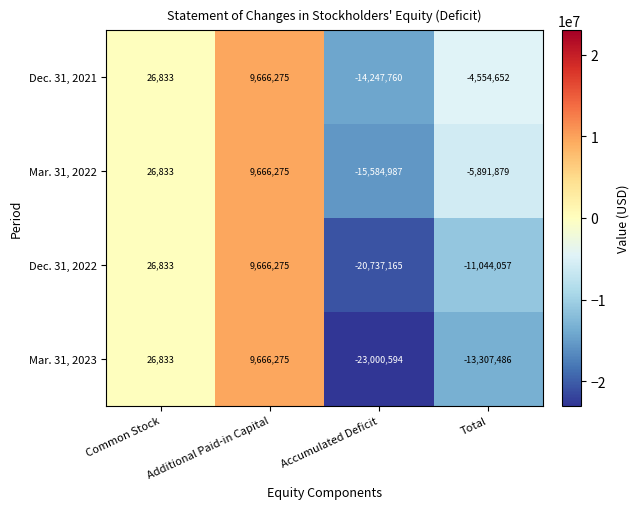

What is the lowest value of the Dec. 31, 2022 series?

-20737165